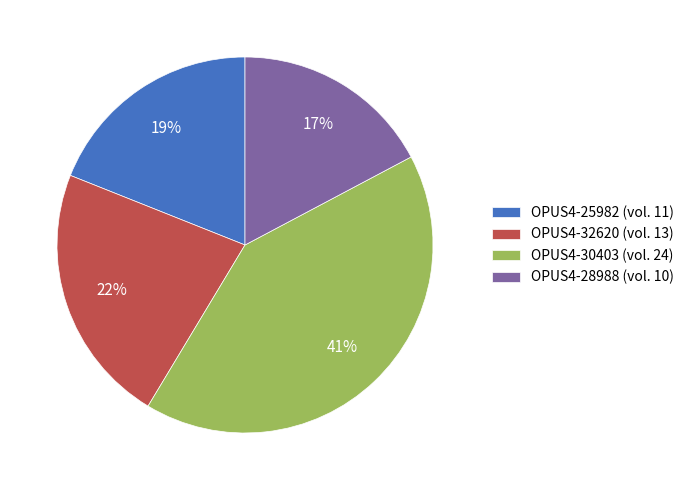

What is the smallest slice in the pie chart?

OPUS4-28988